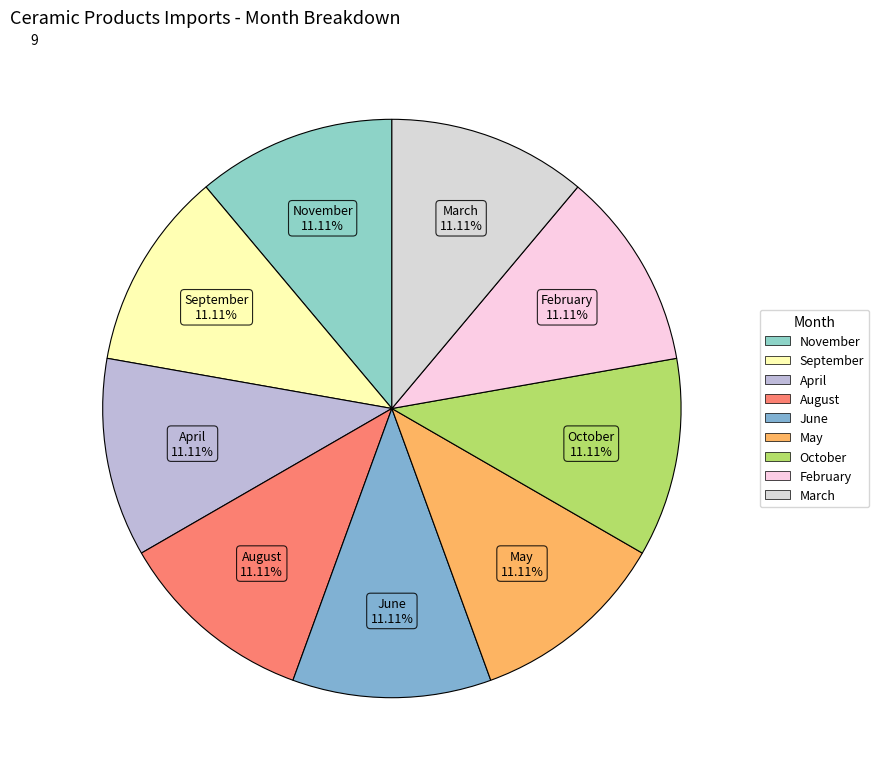

Is it true that October is 21% of the pie?

False